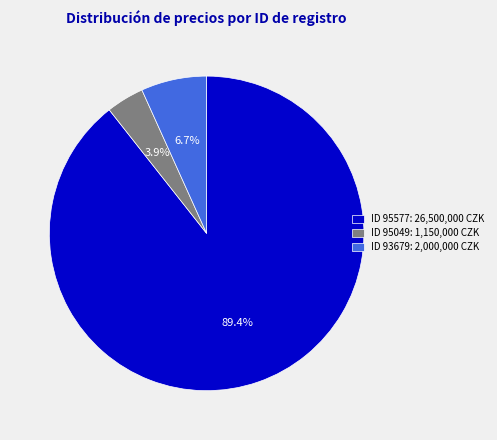

What is the largest slice in the pie chart?

ID 95577: 26,500,000 CZK